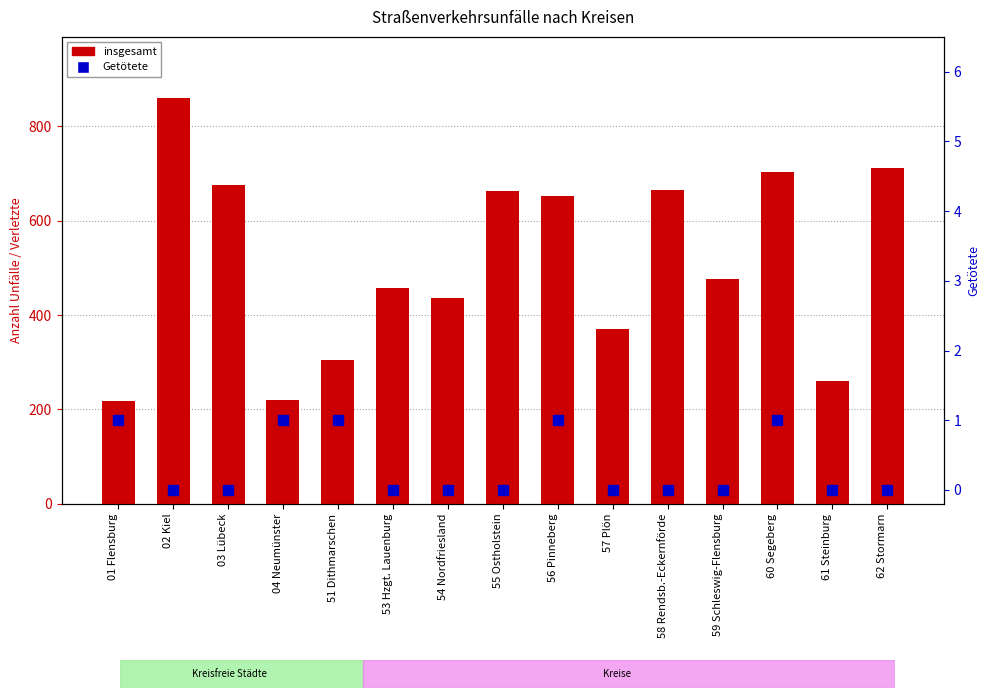

Which series has the widest spread of Y values?

insgesamt